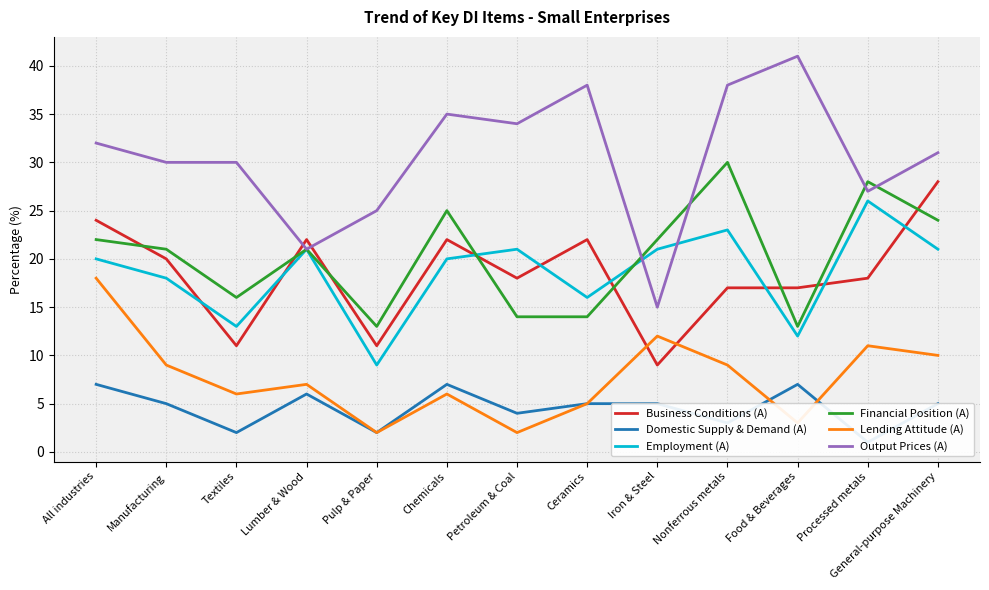

Between All industries and Processed metals, which series saw the biggest shift?

Lending Attitude (A)